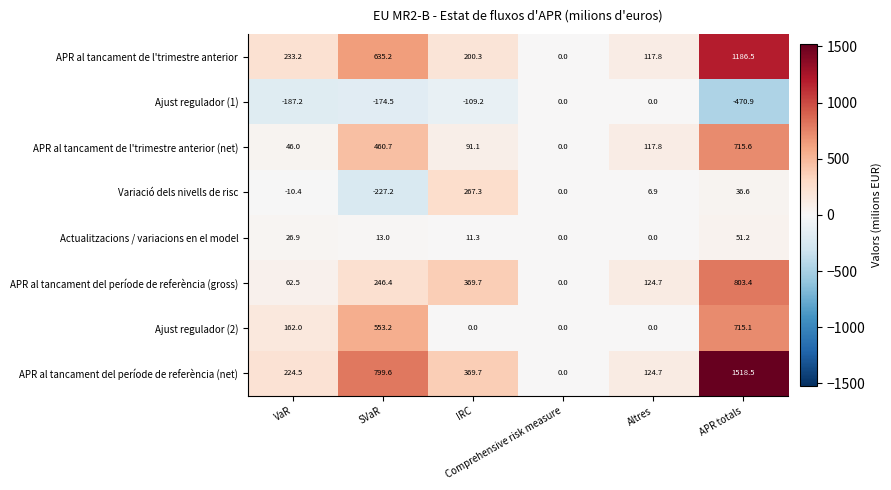

Rank the series by their maximum value, from highest to lowest.

APR al tancament del període de referència (net), APR al tancament de l'trimestre anterior, APR al tancament del període de referència (gross), APR al tancament de l'trimestre anterior (net), Ajust regulador (2), Variació dels nivells de risc, Actualitzacions / variacions en el model, Ajust regulador (1)